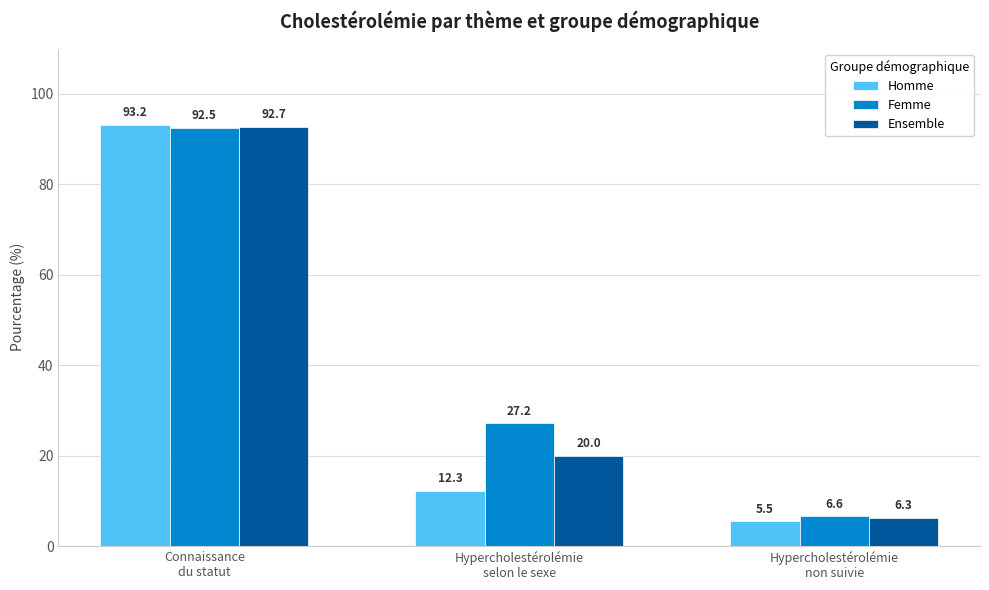

Which series has the largest range (max minus min)?

Homme